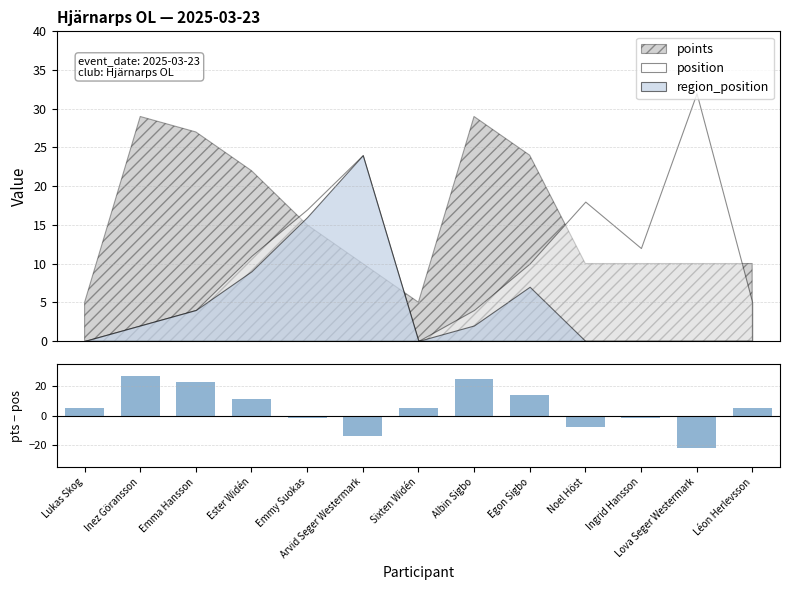

How many bars are there in total?

13